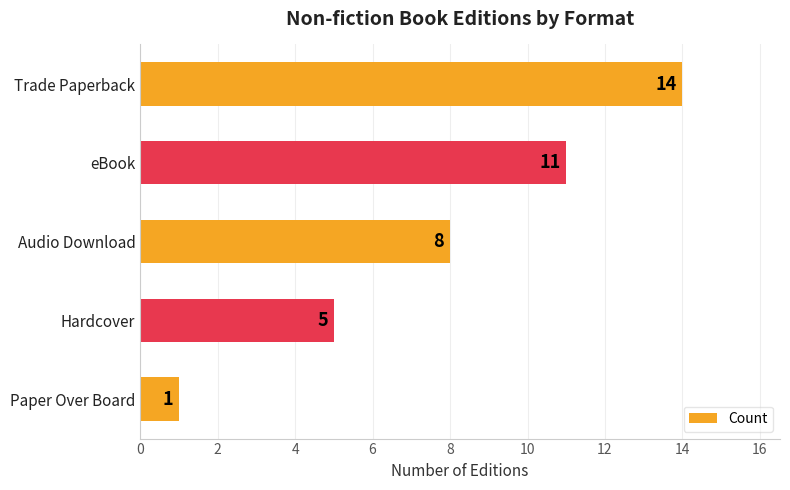

Which category has the lowest value across all series?

Paper Over Board